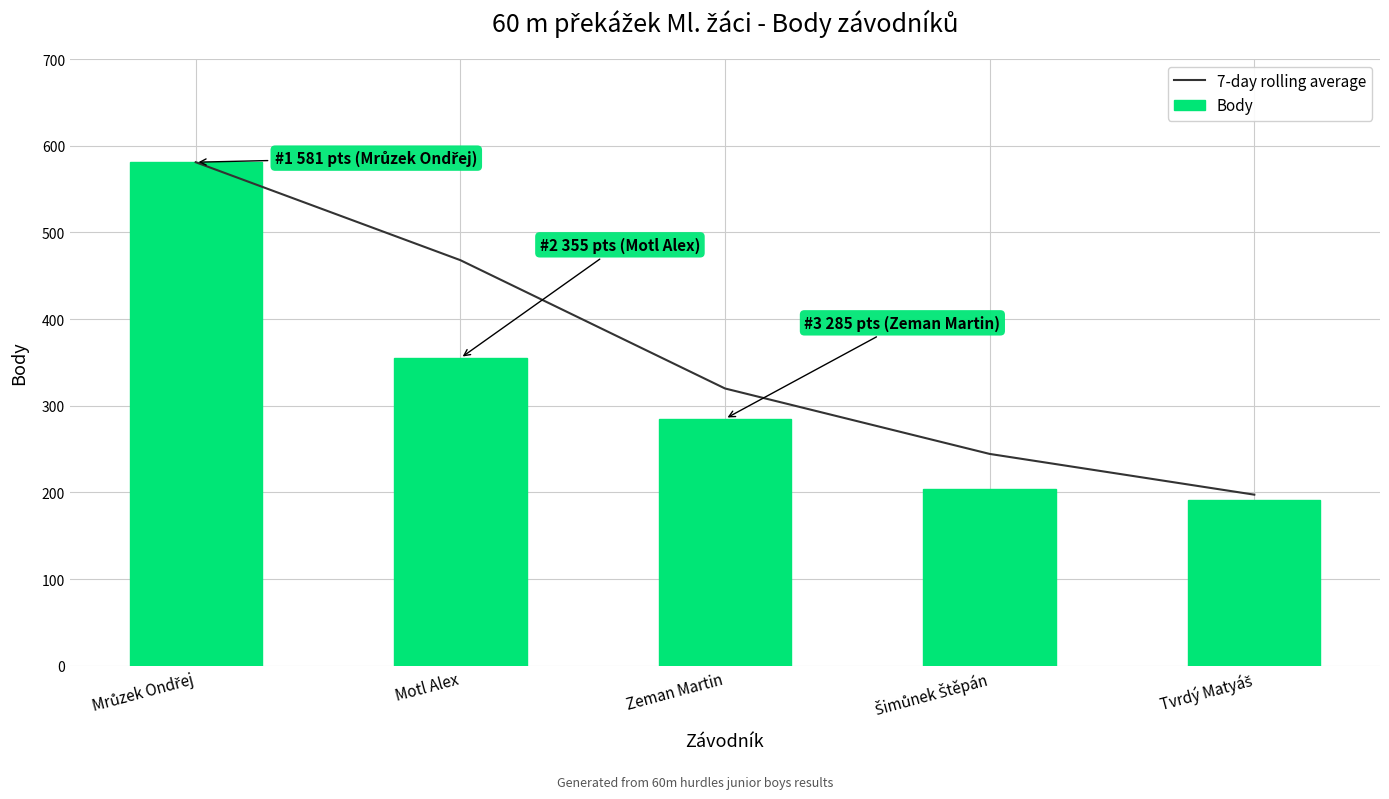

How many groups of bars are there?

5